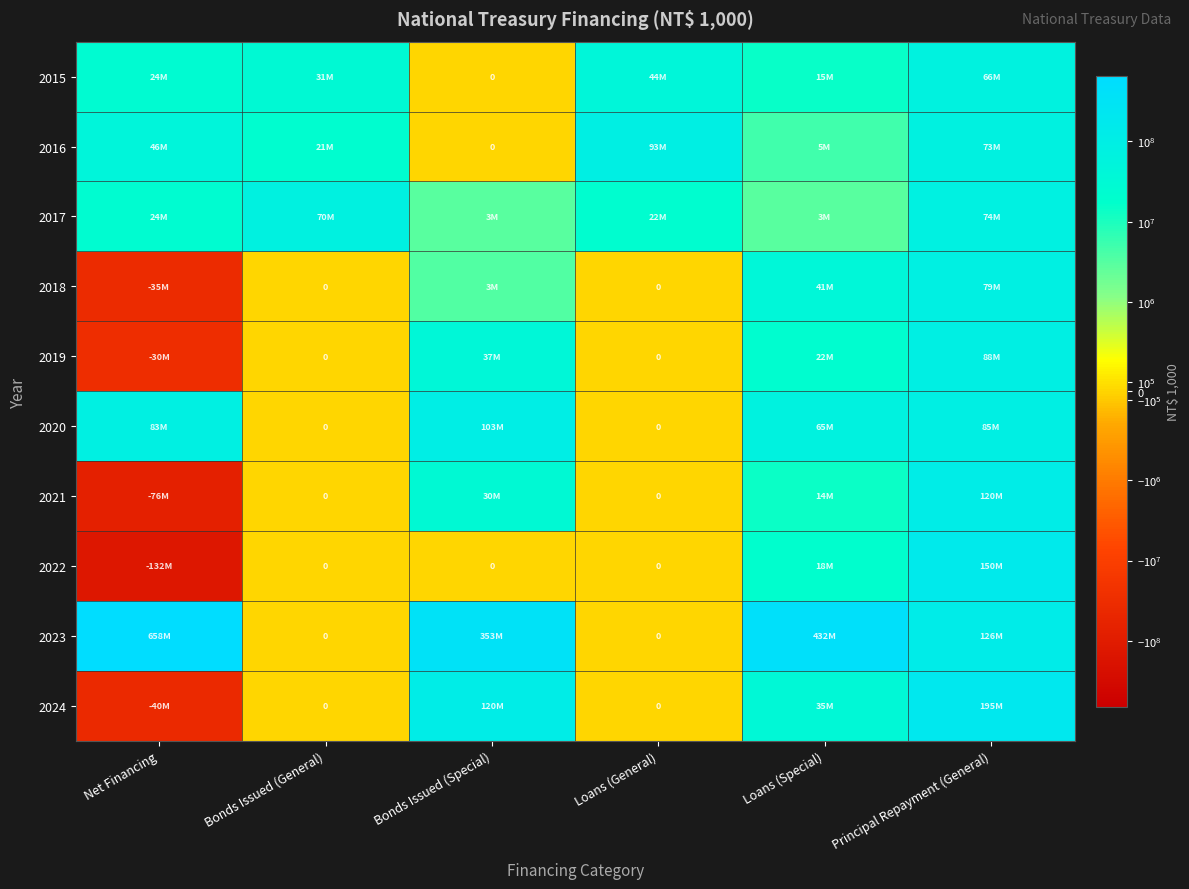

Rank the categories by 2016 value from highest to lowest.

Loans (General), Principal Repayment (General), Net Financing, Bonds Issued (General), Loans (Special), Bonds Issued (Special)